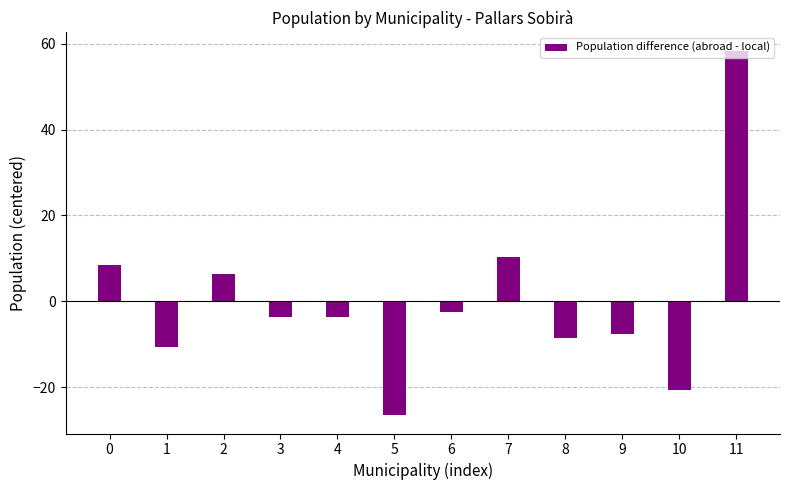

What is the change in value from 8 to 11?

+67.0